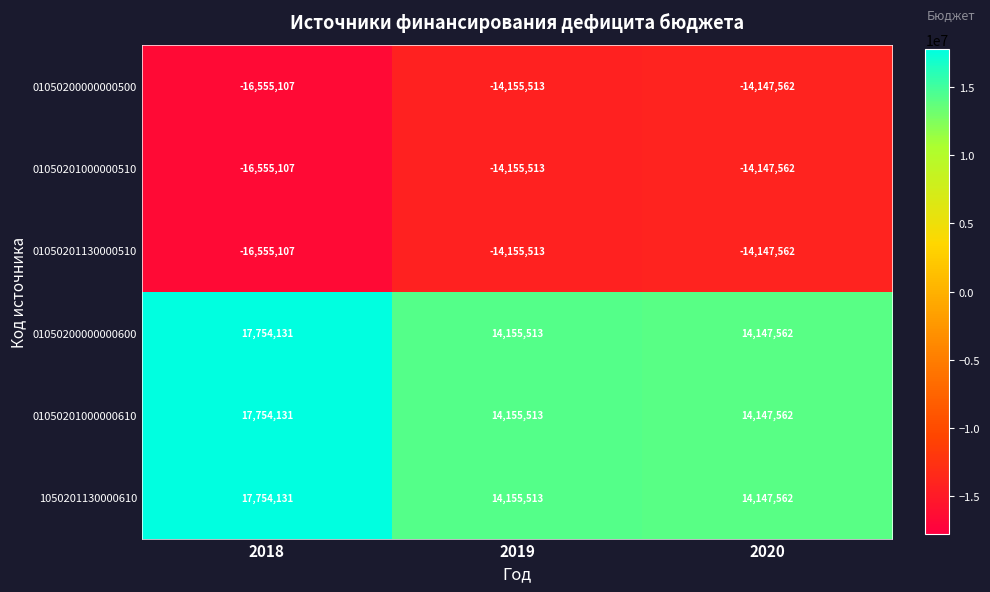

How many data points in 01050201130000510 are less than -14155513?

1